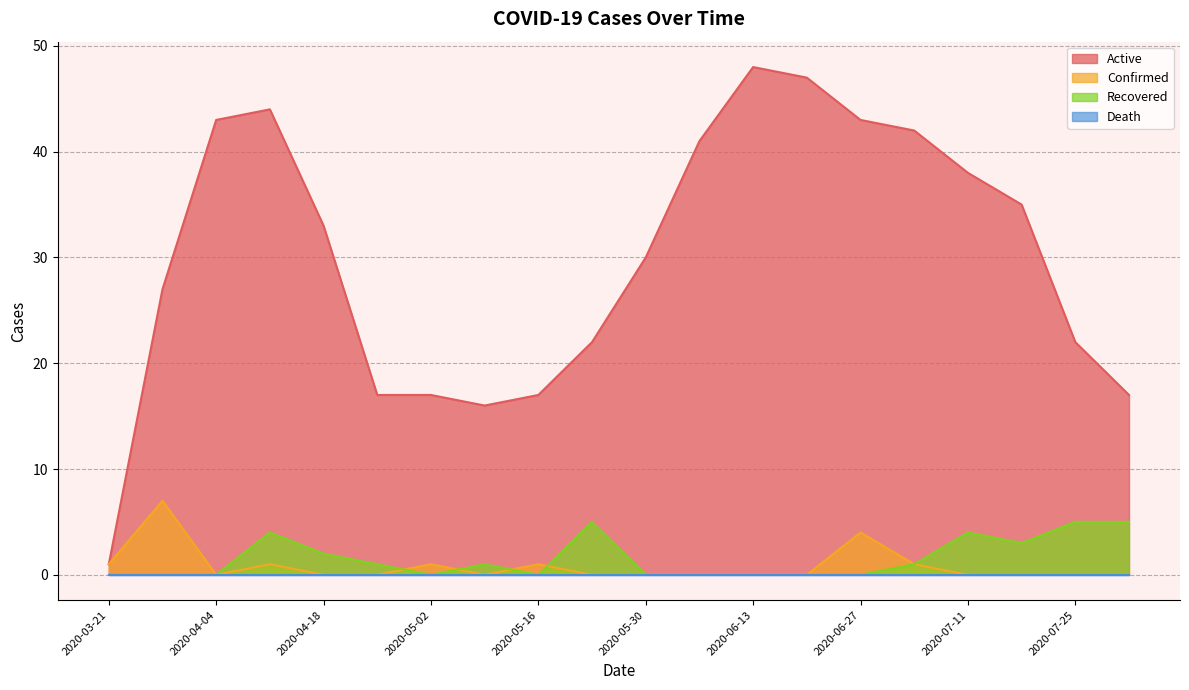

The value of Active at 2020-03-21 is 1. True or false?

True